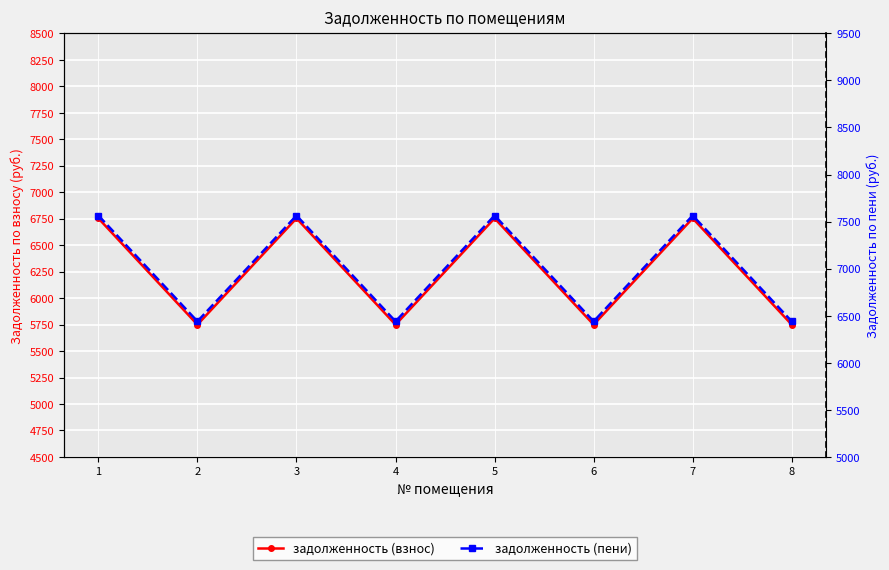

The value of задолженность (взнос) at 4 is 5749.2. True or false?

True